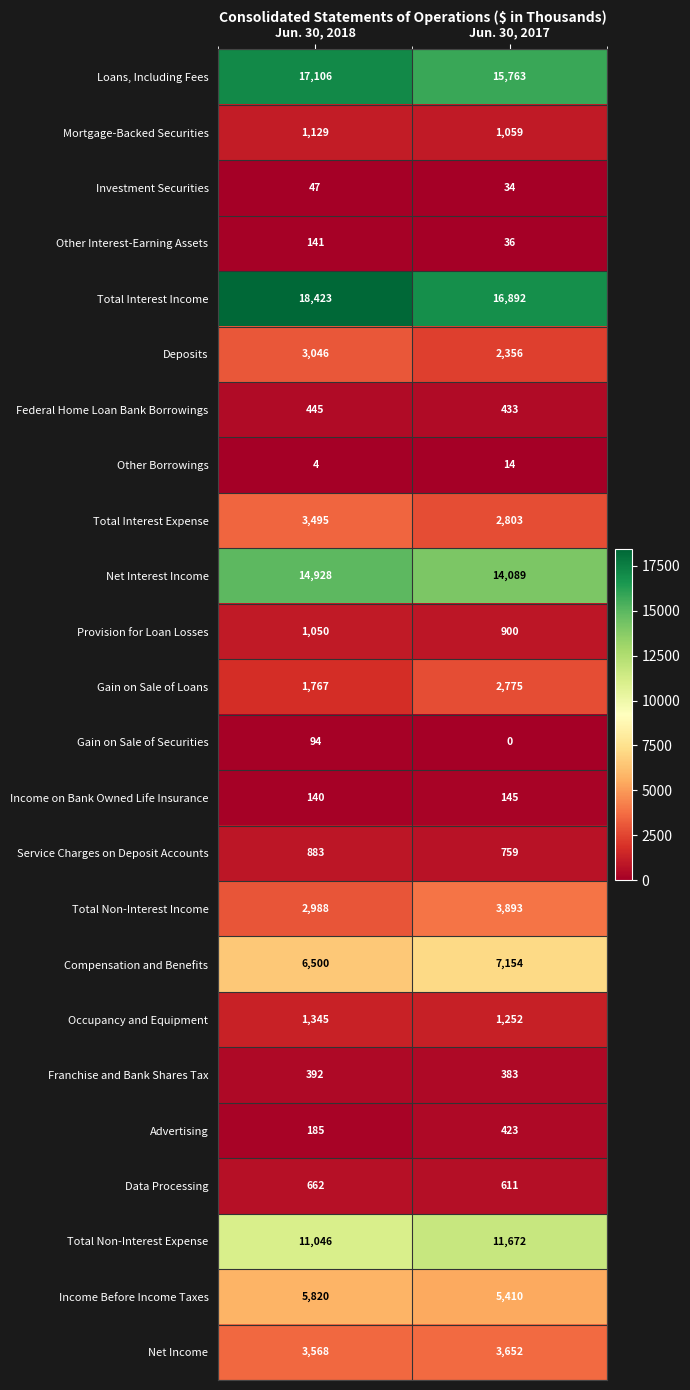

List the series in order of their peak value, highest first.

Total Interest Income, Loans, Including Fees, Net Interest Income, Total Non-Interest Expense, Compensation and Benefits, Income Before Income Taxes, Total Non-Interest Income, Net Income, Total Interest Expense, Deposits, Gain on Sale of Loans, Occupancy and Equipment, Mortgage-Backed Securities, Provision for Loan Losses, Service Charges on Deposit Accounts, Data Processing, Federal Home Loan Bank Borrowings, Advertising, Franchise and Bank Shares Tax, Income on Bank Owned Life Insurance, Other Interest-Earning Assets, Gain on Sale of Securities, Investment Securities, Other Borrowings